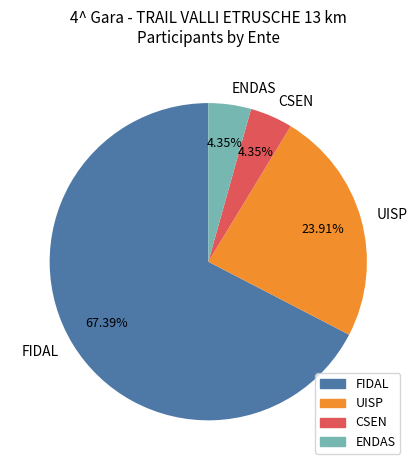

How many slices are in this pie chart?

4